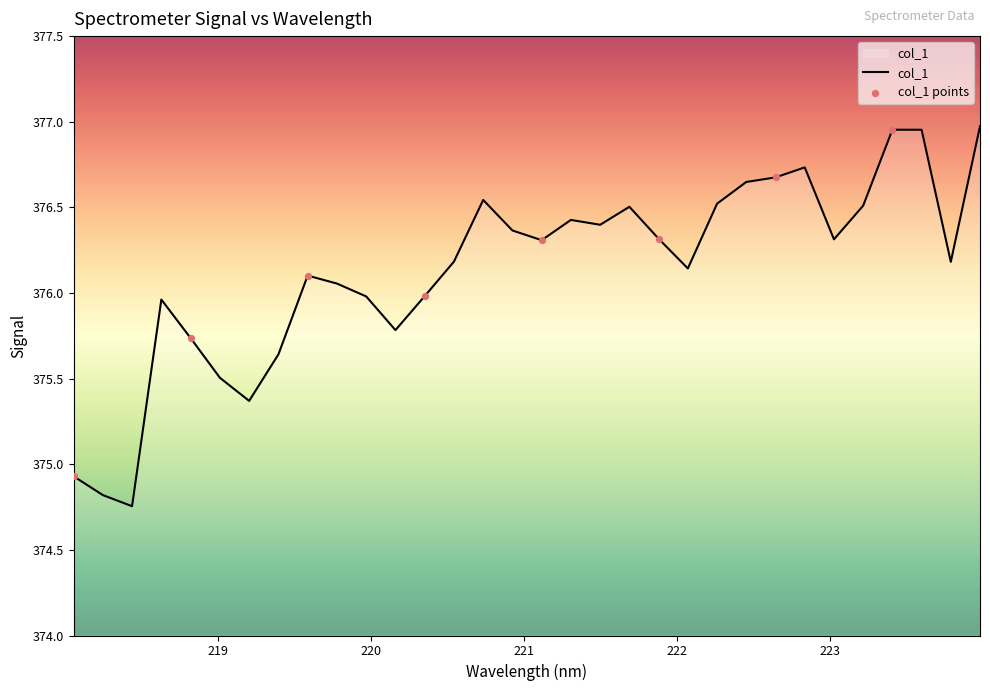

What is the difference between the maximum and minimum values?

2.2